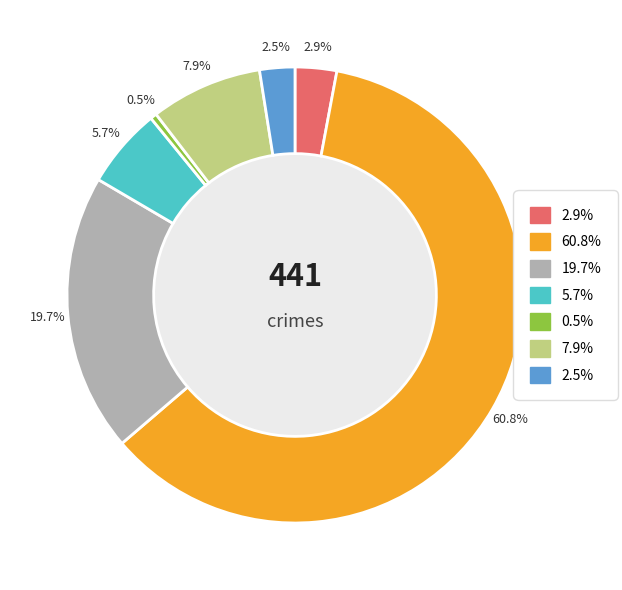

Does any single category account for the majority?

Yes